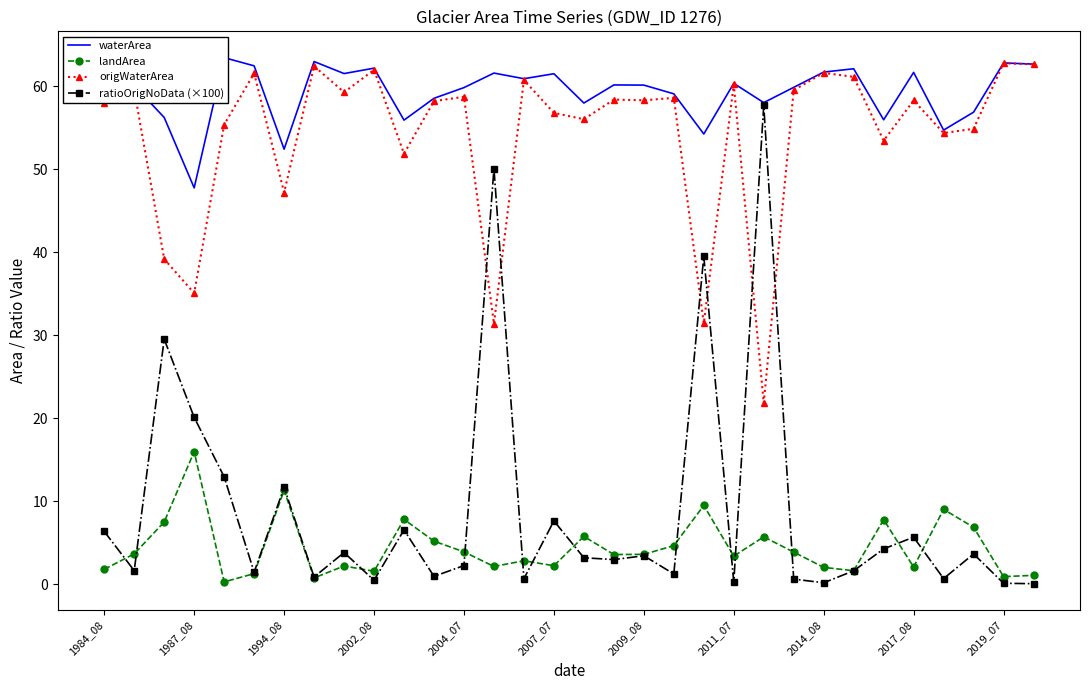

True or false: landArea has more than 0 interior local peaks.

True